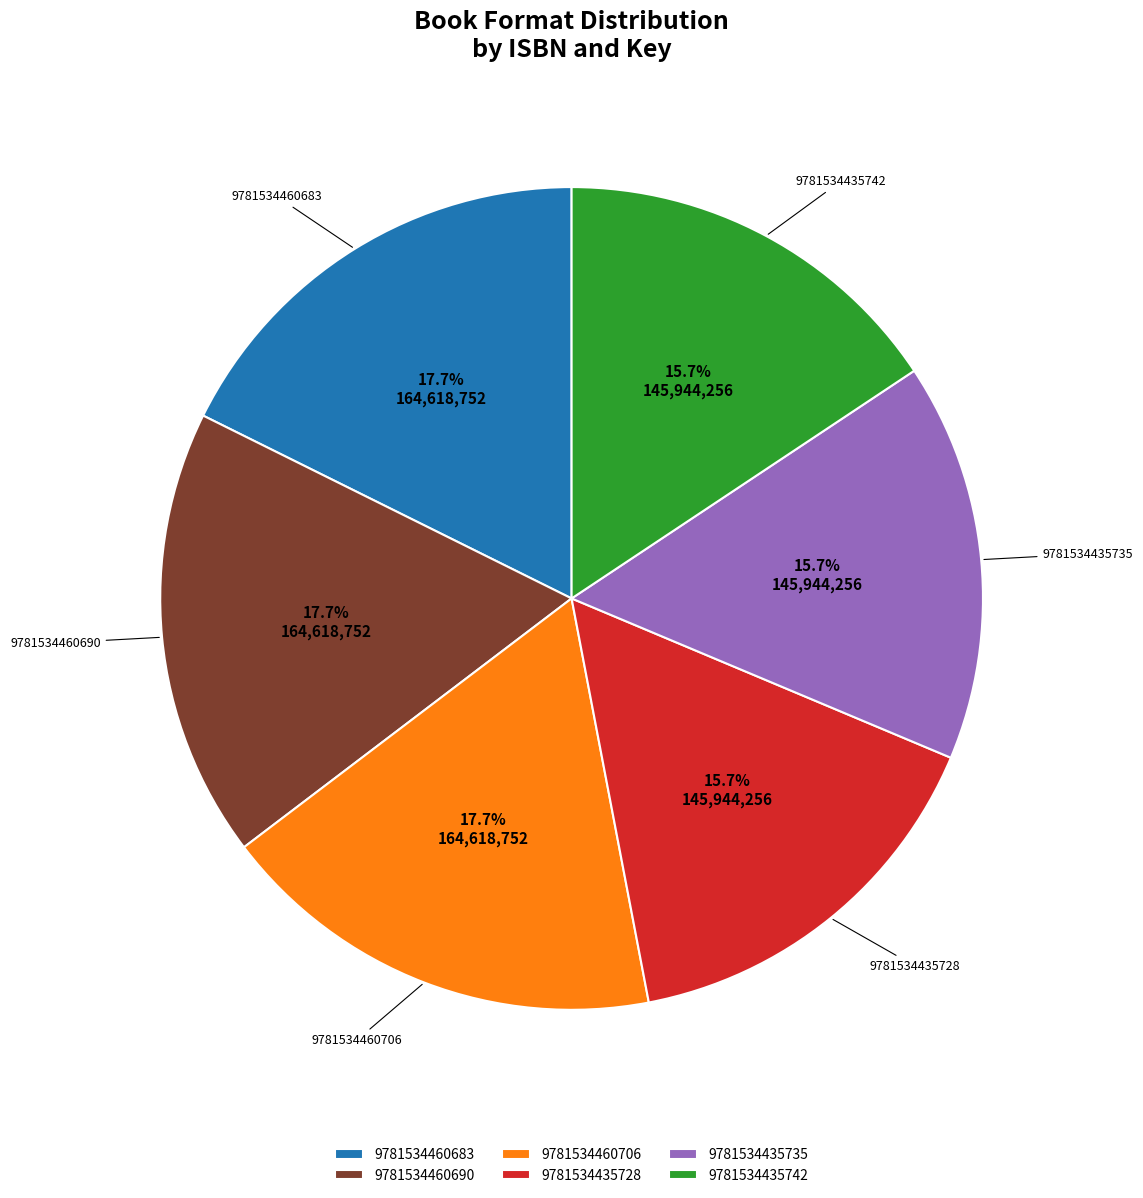

Approximately how many times larger is the value at 9781534435735 compared to 9781534435742?

1.0